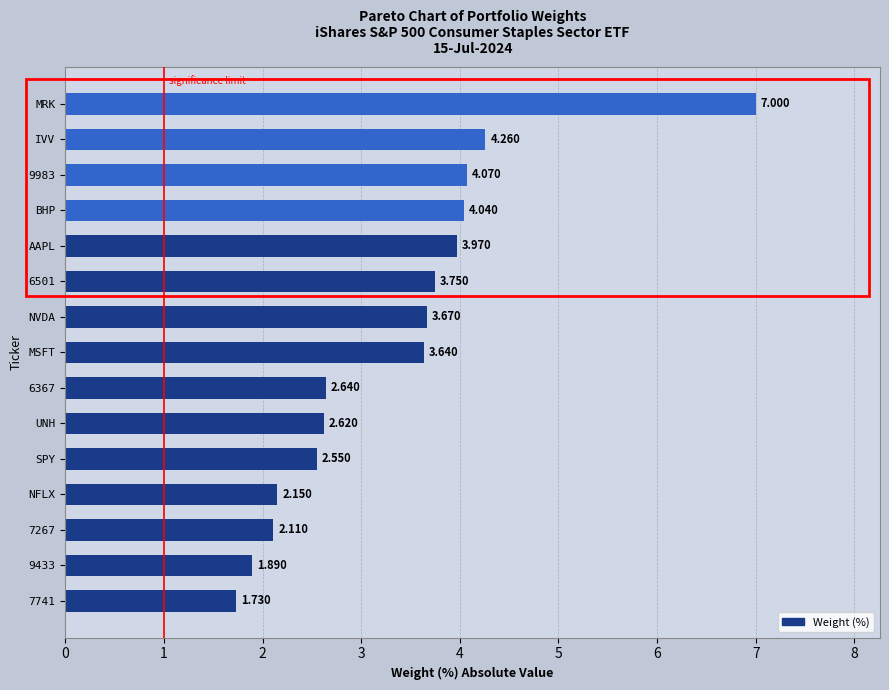

At which category does the chart reach its peak across all series?

MRK